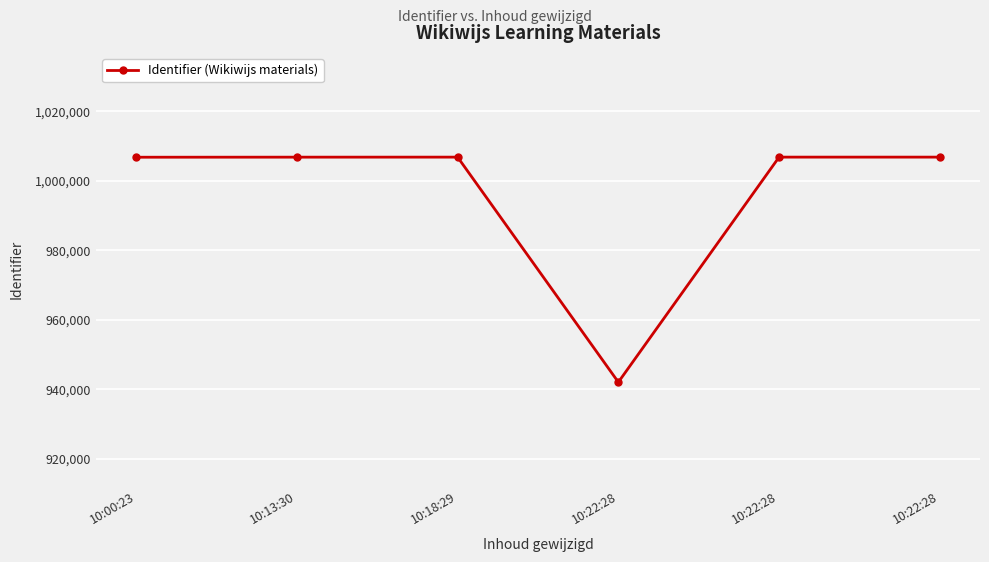

What is the change in value from 10:00:23 to 10:22:28?

+31